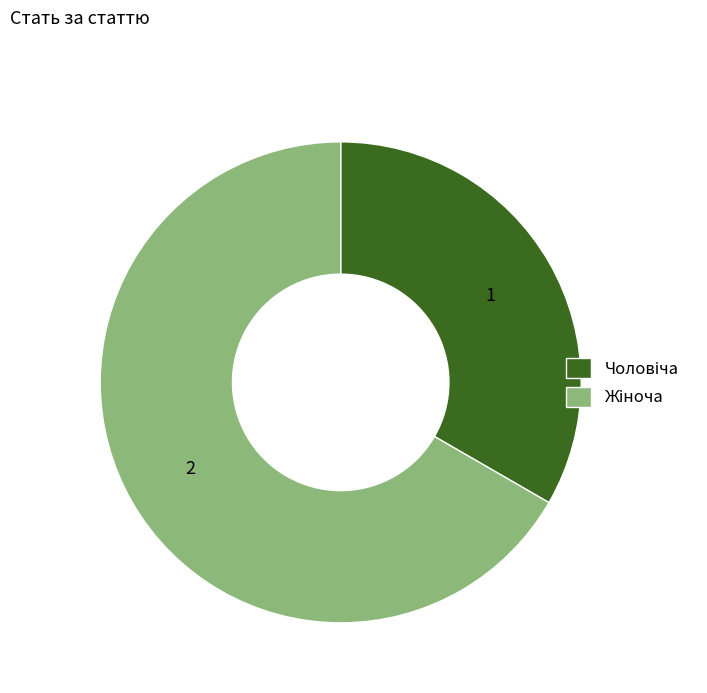

How many segments does this pie chart have?

2